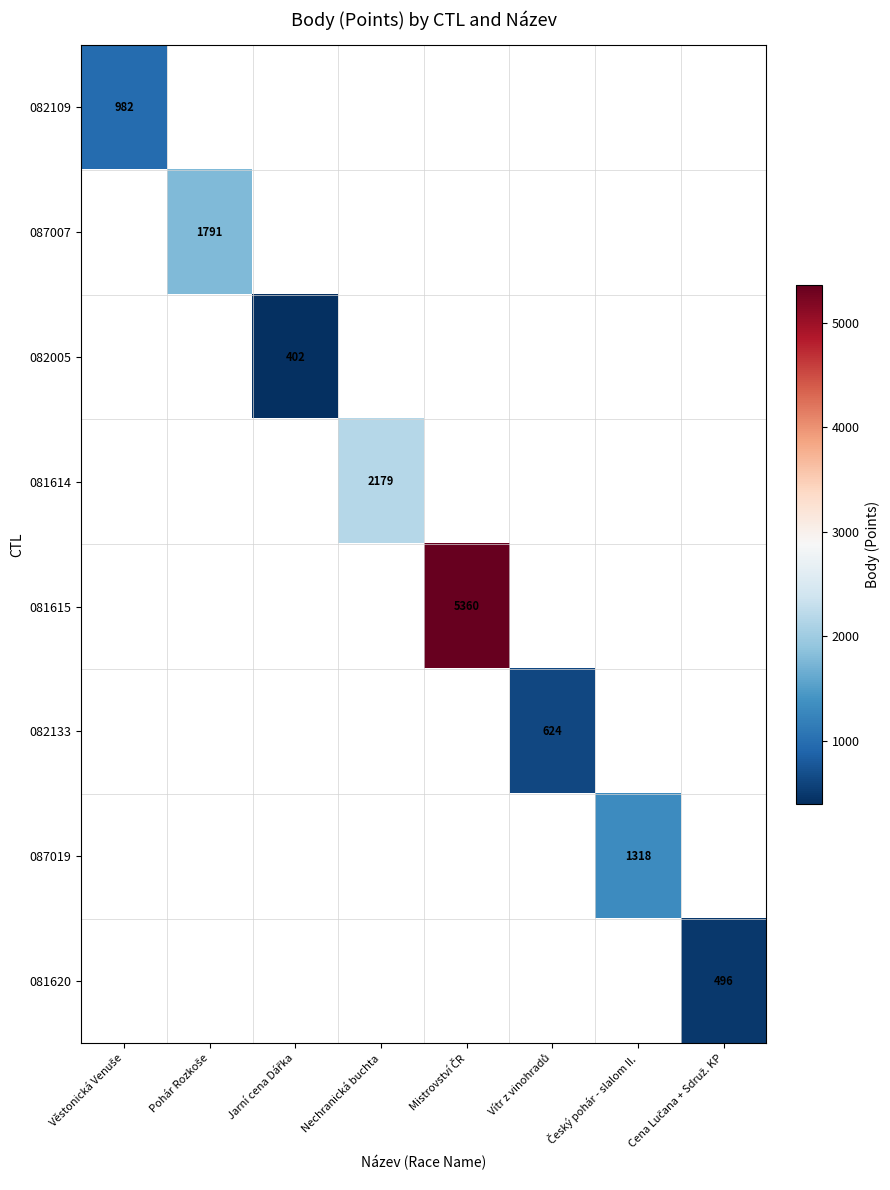

Which series has the largest range (max minus min)?

082109